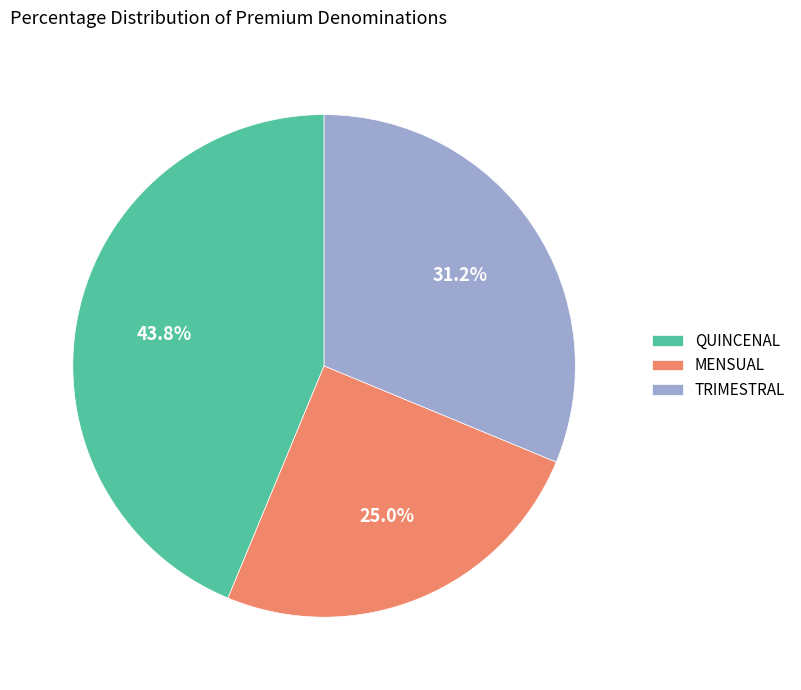

Rank the categories by value from lowest to highest.

MENSUAL, TRIMESTRAL, QUINCENAL